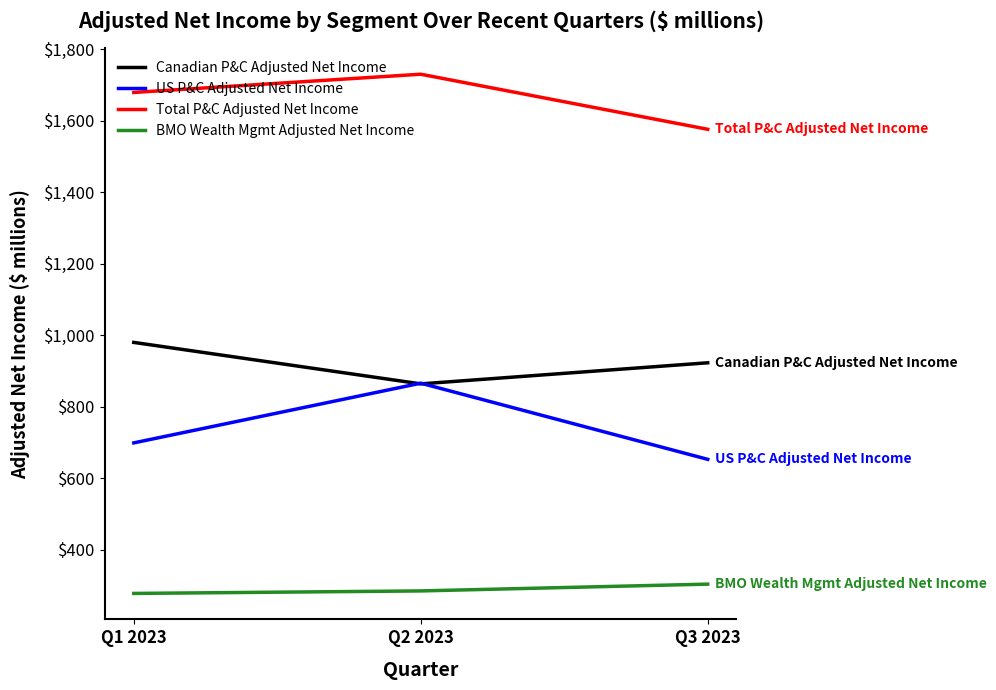

The value of Total P&C Adjusted Net Income at Q3 2023 is 1007. True or false?

False